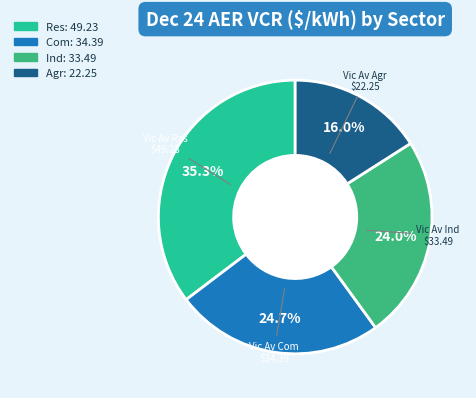

Does any single category account for the majority?

No